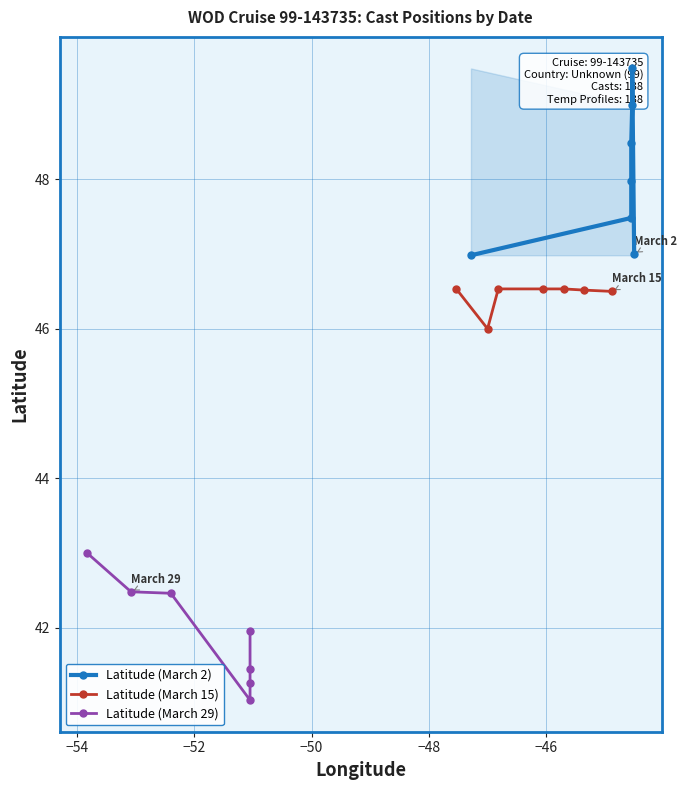

What is the highest value of the Latitude (March 15) series?

46.5